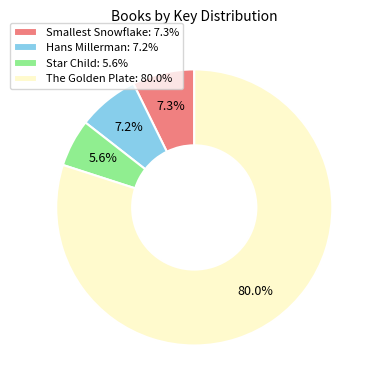

To the nearest percent, what is the combined percentage of Hans Millerman and Smallest Snowflake?

14%